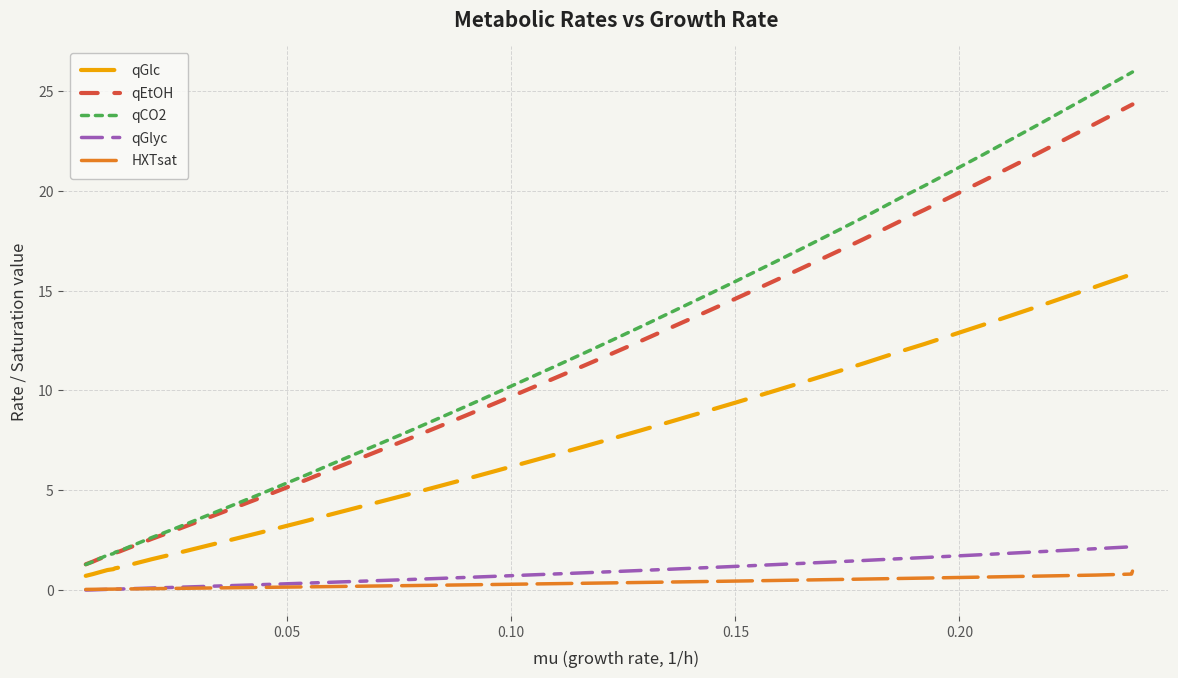

After their last crossing, which series has the higher values: qGlyc or HXTsat?

qGlyc